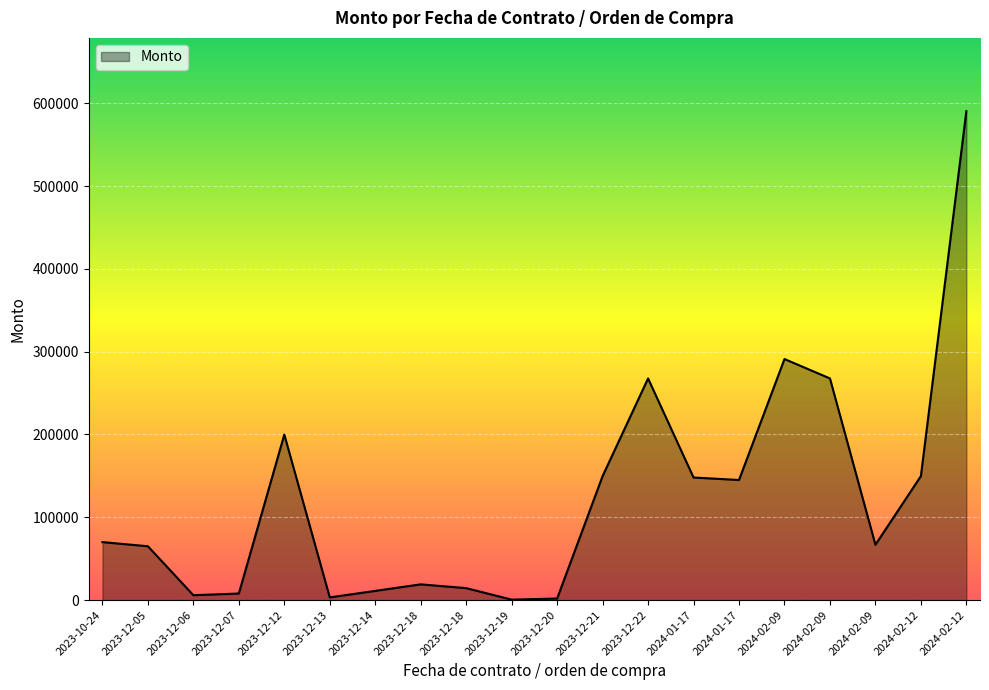

Does the chart have visible grid lines?

Yes